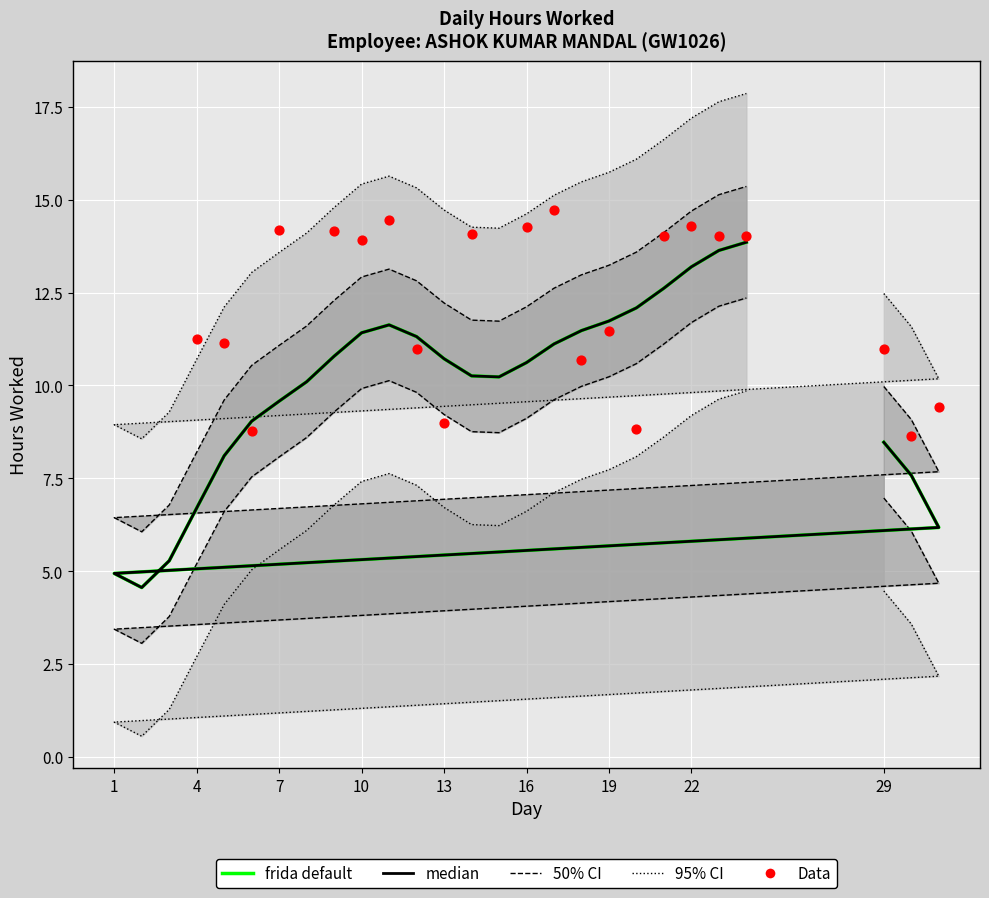

What is the change in value from 12 to 16?

+3.3